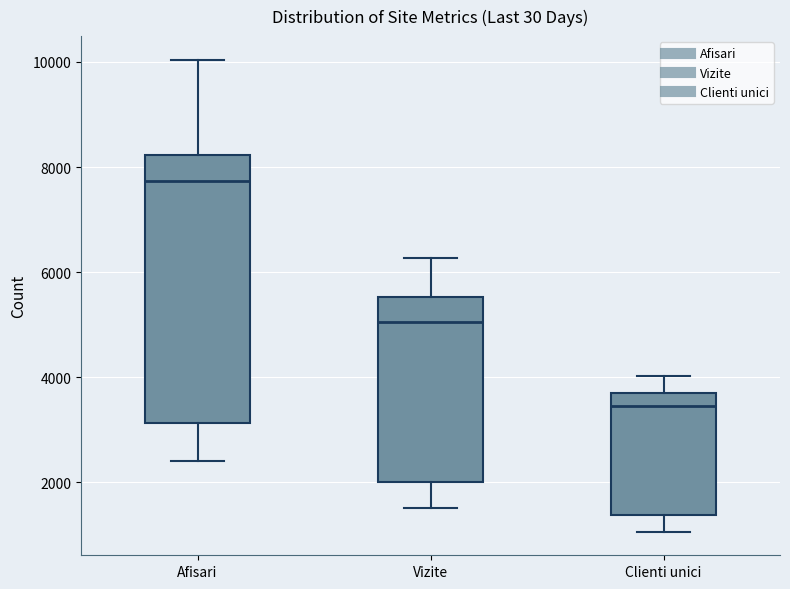

Reading left to right, transcribe this box plot: for each box, give where its median line is, the range the box spans, and where its two whiskers end, as read against the y-axis. The values are not printed on the chart, so give them approximately, as read against the axis.

Afisari: median 7800, box 3200 to 8200, whiskers 2400 to 10000
Vizite: median 5000, box 2000 to 5600, whiskers 1600 to 6200
Clienti unici: median 3400, box 1400 to 3800, whiskers 1000 to 4000